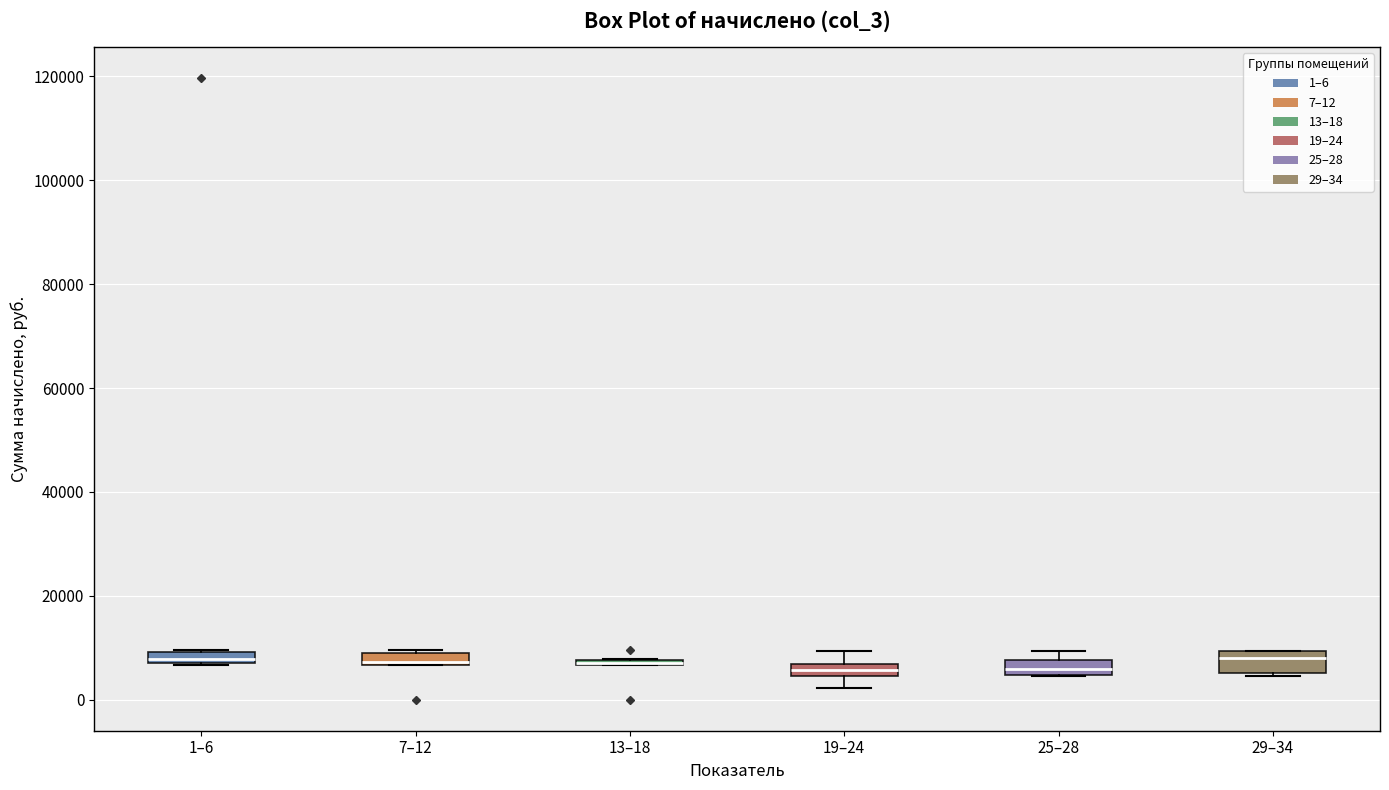

Where is the lower edge of the box for 25–28 on the y-axis? The values are not printed on the chart, so give them approximately, as read against the axis.

4000